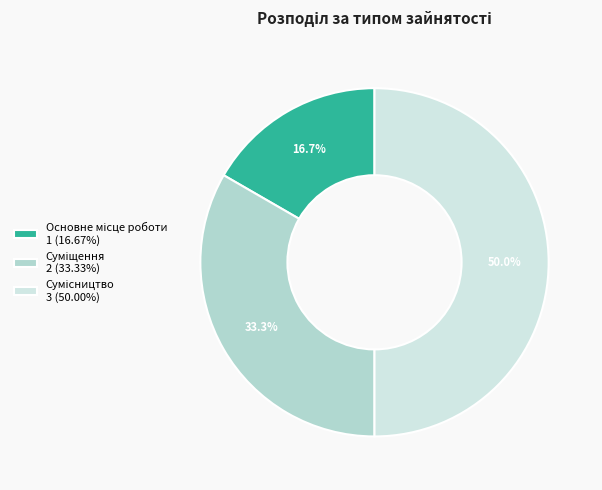

How many segments does this pie chart have?

3